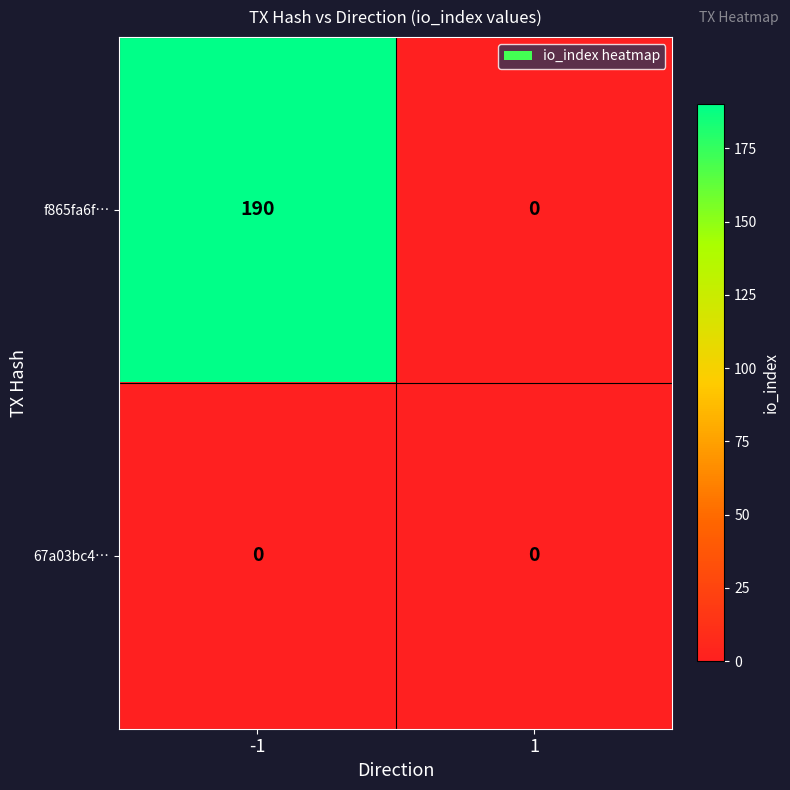

What is the difference between the maximum and minimum values in the f865fa6f… series?

190